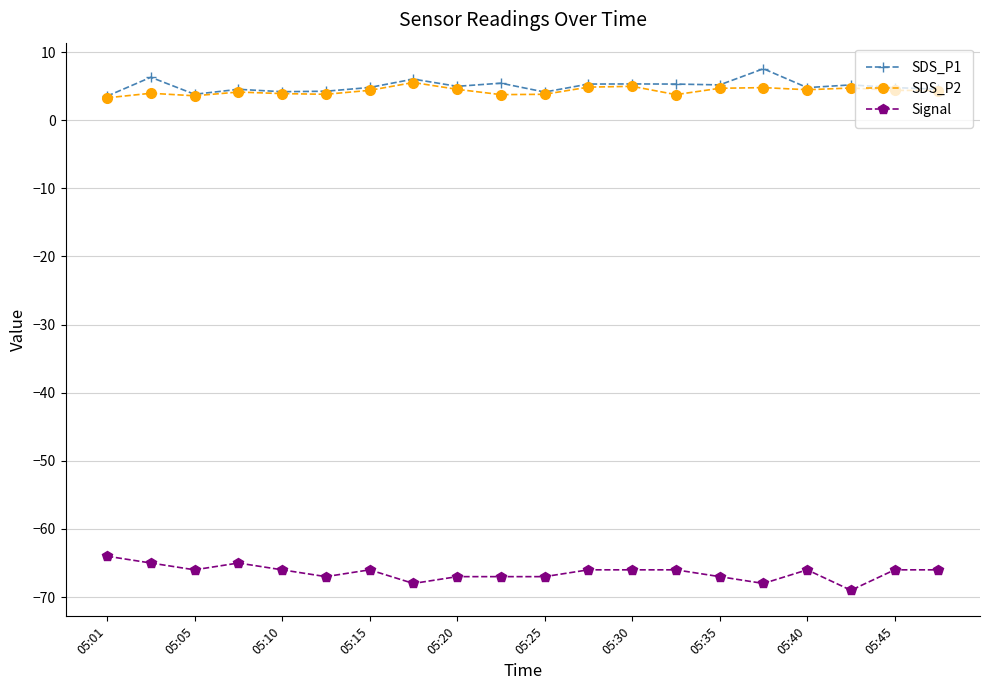

What is the value of the Signal point at the 16th from the left?

-68.0